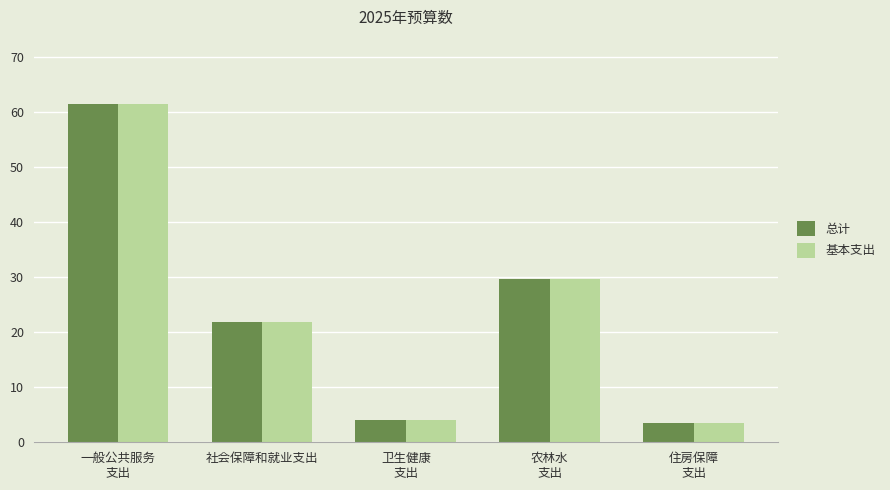

How many bars are there in total?

10